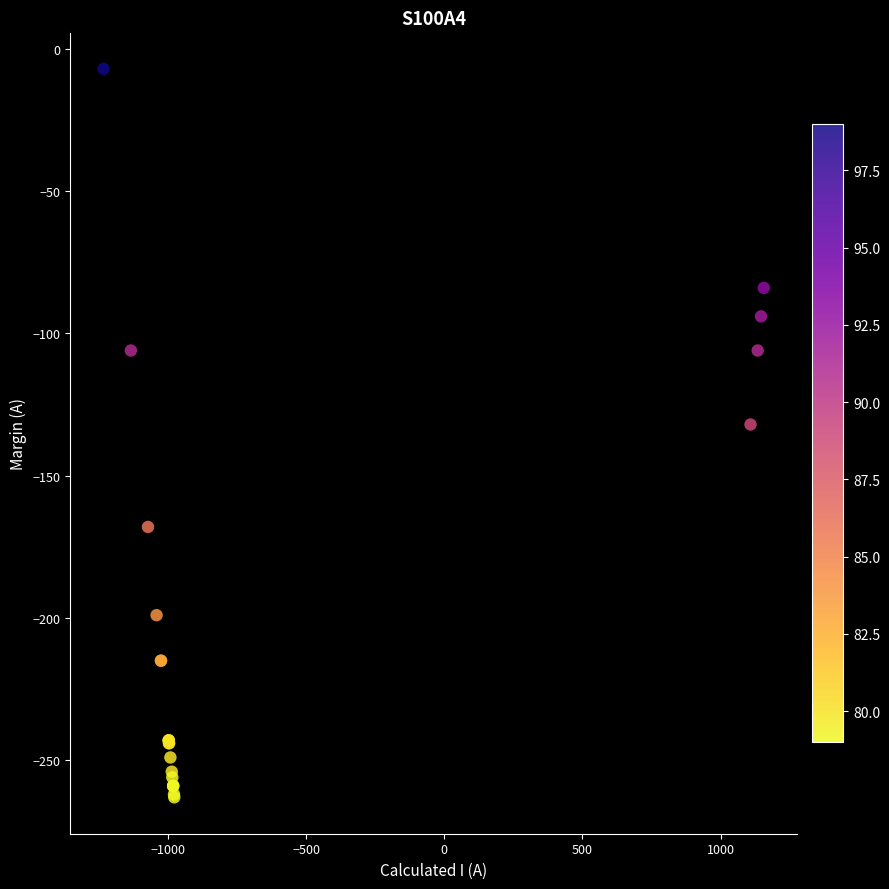

What Y value in the scatter plot is closest to -135?

-132